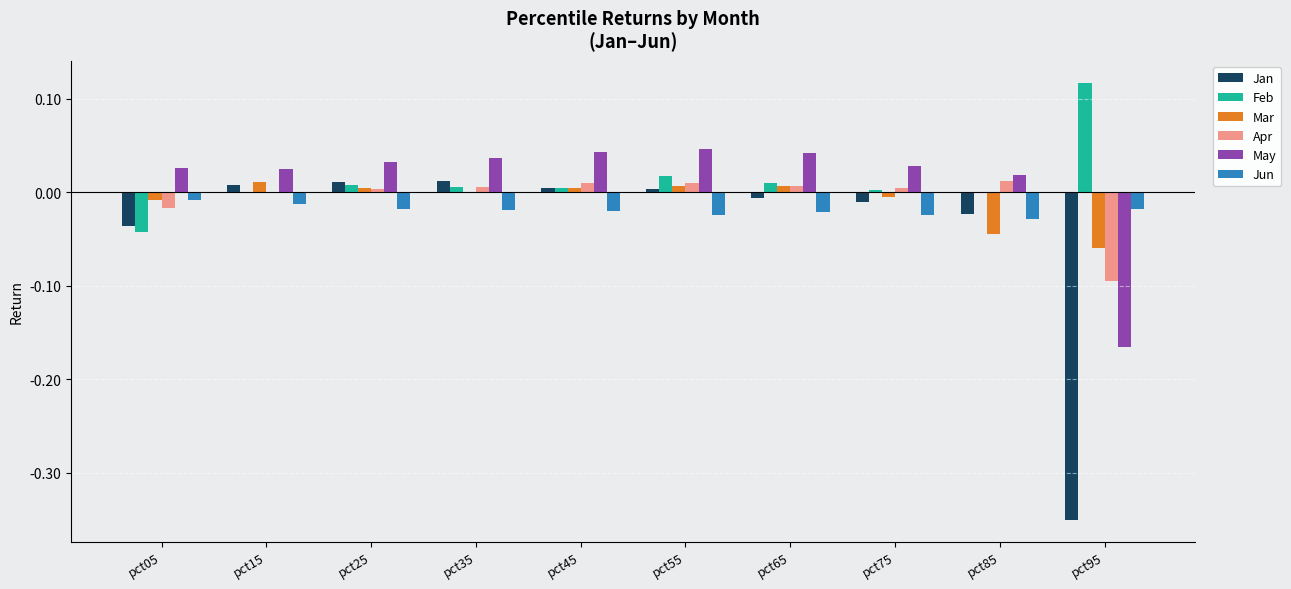

At which category does the chart reach its peak across all series?

pct95